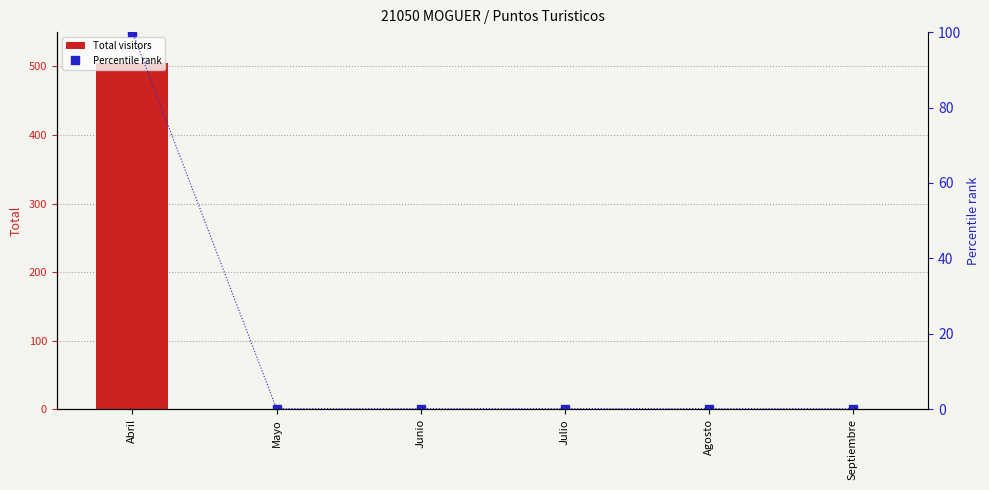

The value of Total visitors at Junio is 1.5. True or false?

False